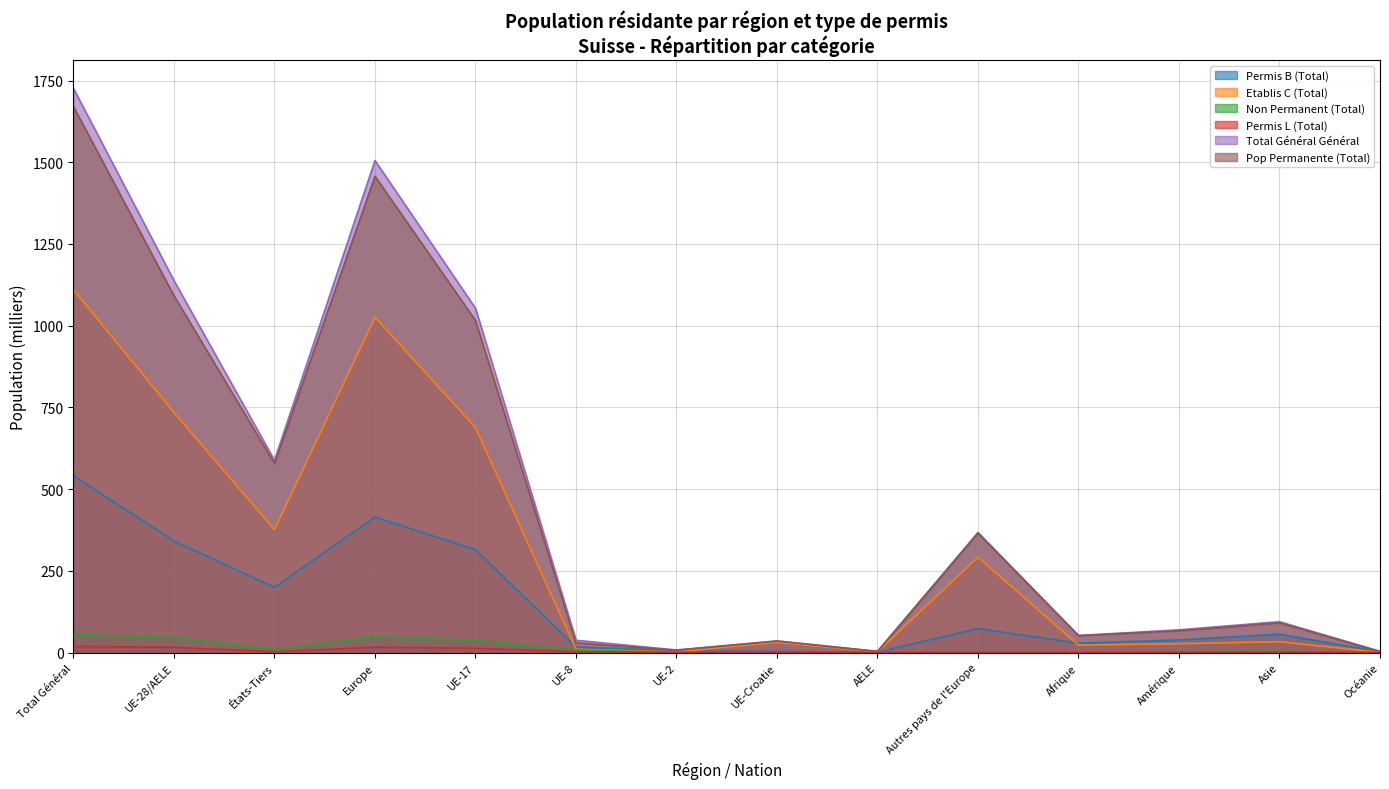

Between UE-Croatie and Asie, which is larger?

Asie